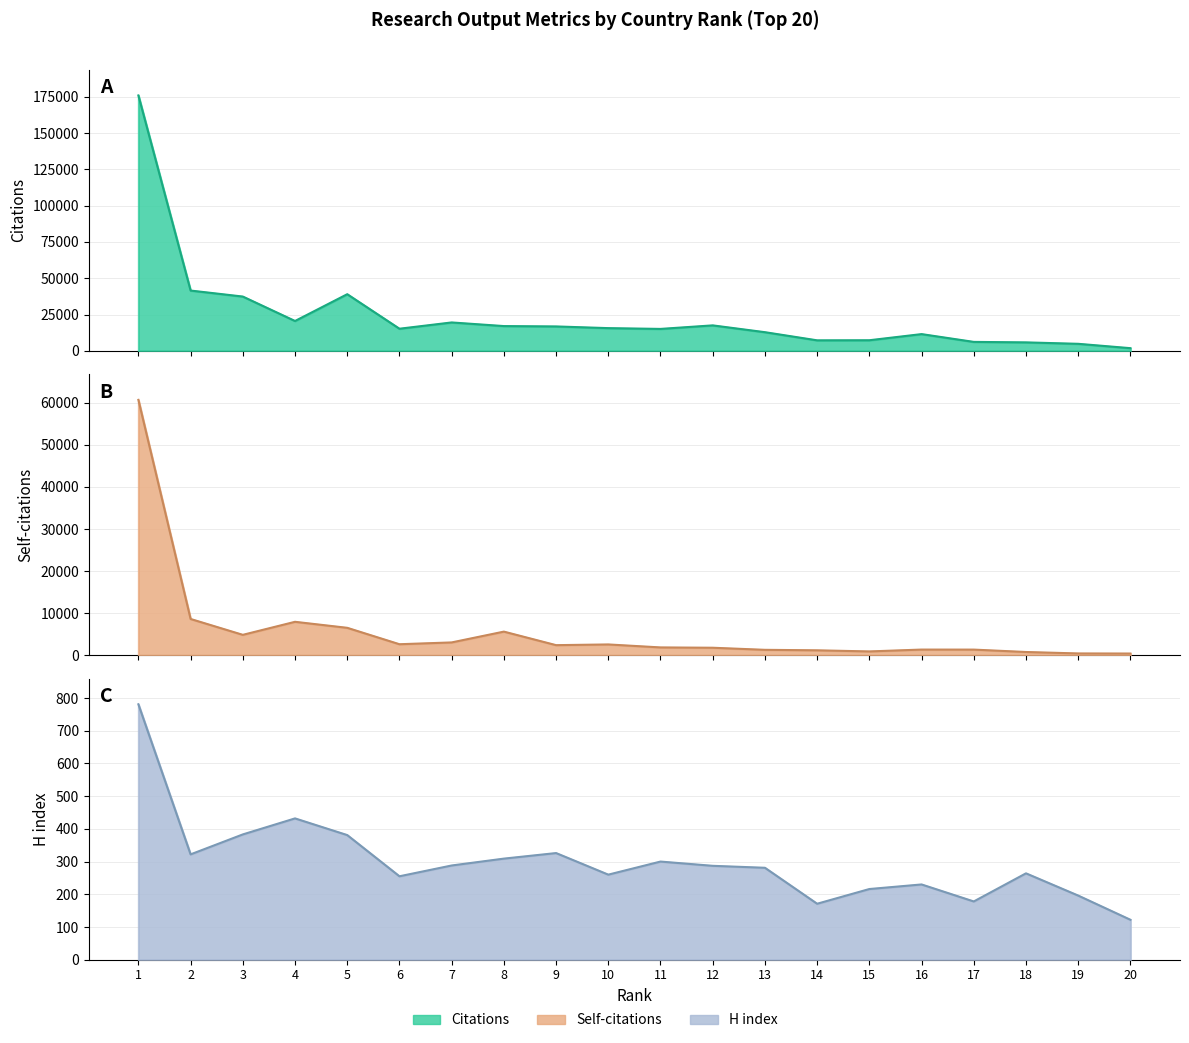

Between 14 and 19, which series saw the biggest shift?

Citations